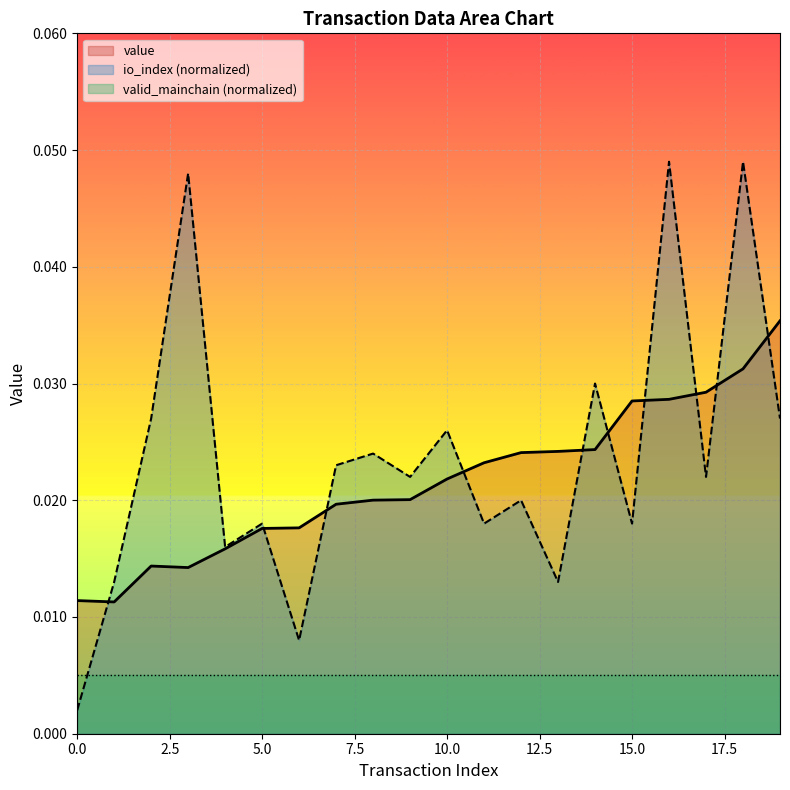

What is the sum of the value values at 12 and 15?

0.1